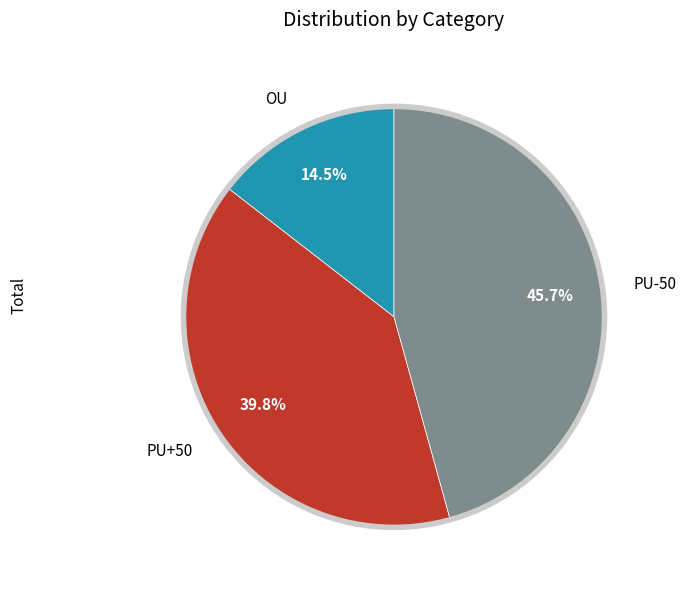

Between PU-50 and PU+50, which is larger?

PU-50